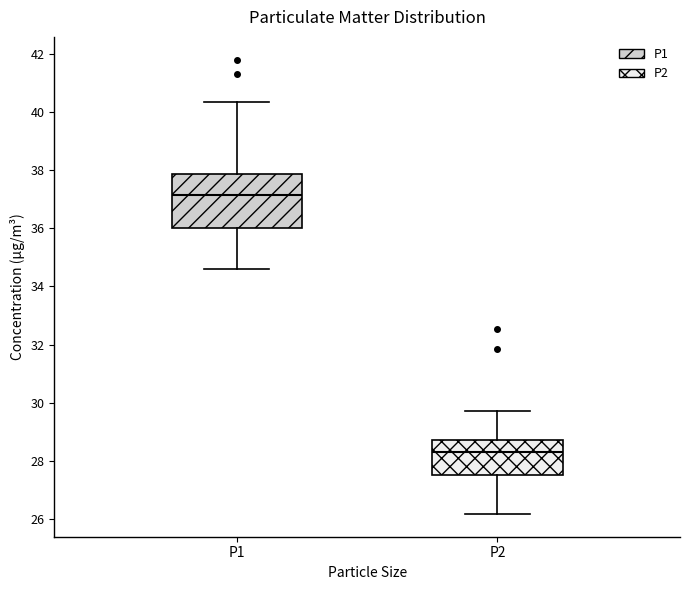

Reading left to right, read every box against the y-axis: the position of its median line, the range the box covers, and the ends of its whiskers. The values are not printed on the chart, so give them approximately, as read against the axis.

P1: median 37.2, box 36.0 to 37.8, whiskers 34.6 to 40.4
P2: median 28.4, box 27.6 to 28.8, whiskers 26.2 to 29.8